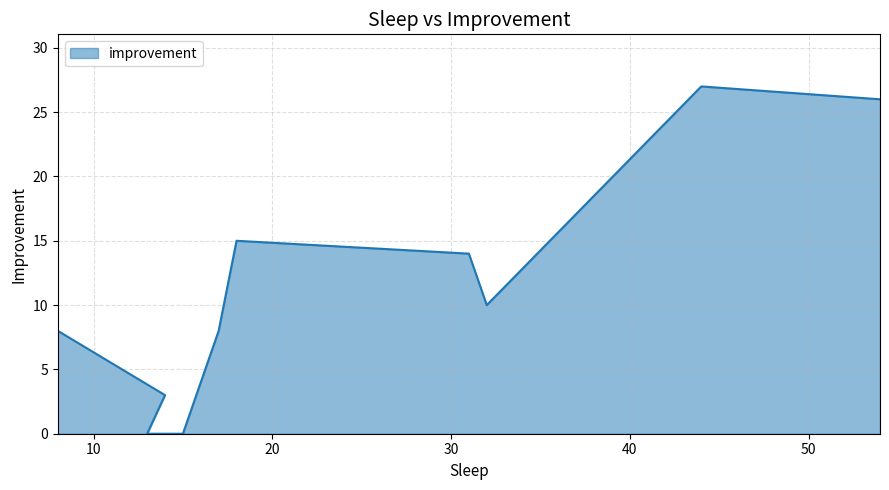

What is the average value?

11